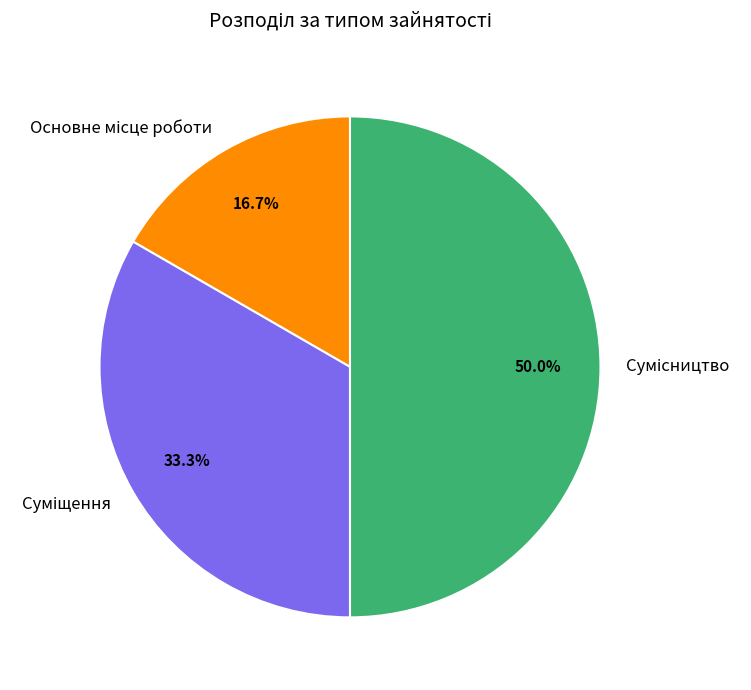

Is it true that Основне місце роботи is 17% of the pie?

True